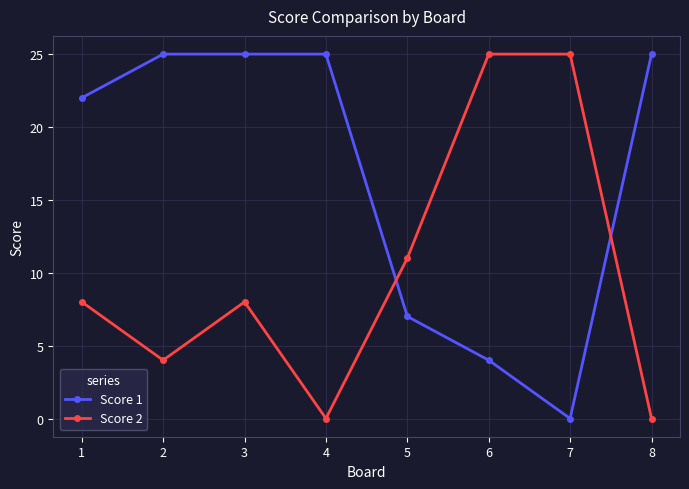

Where is Score 1 nearest to the value 12?

5